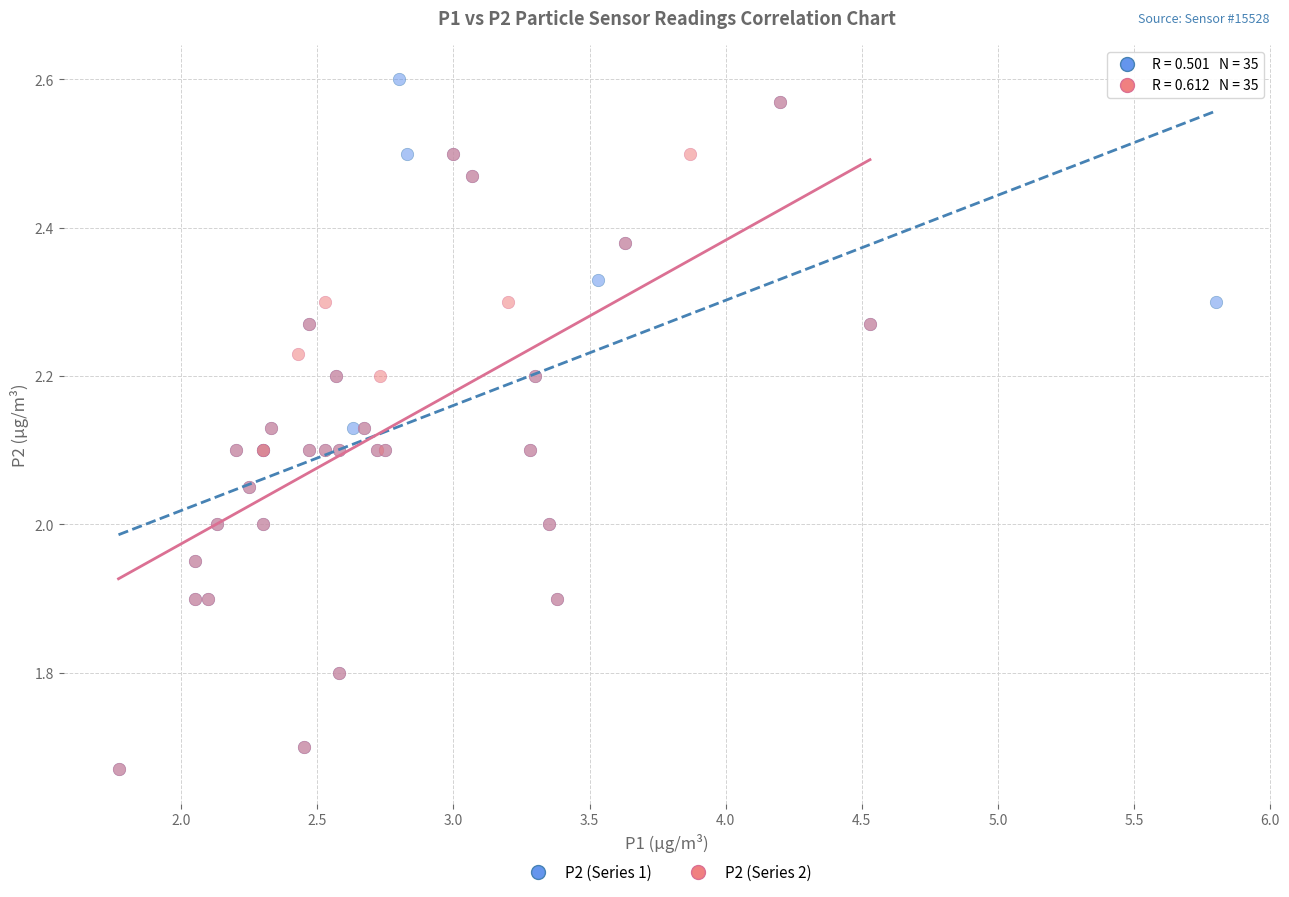

What are all the series names shown in the legend?

P2 (Series 1), P2 (Series 2)